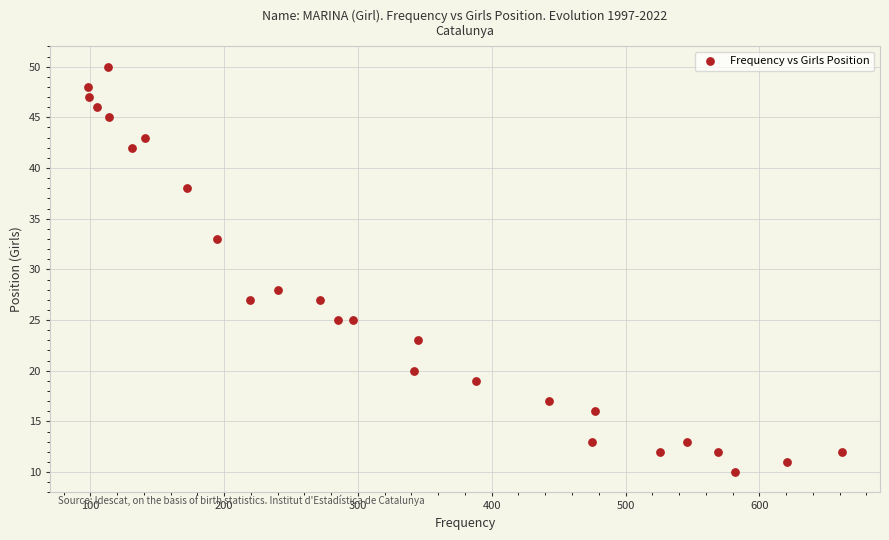

What is the range of X values (max minus min)?

564